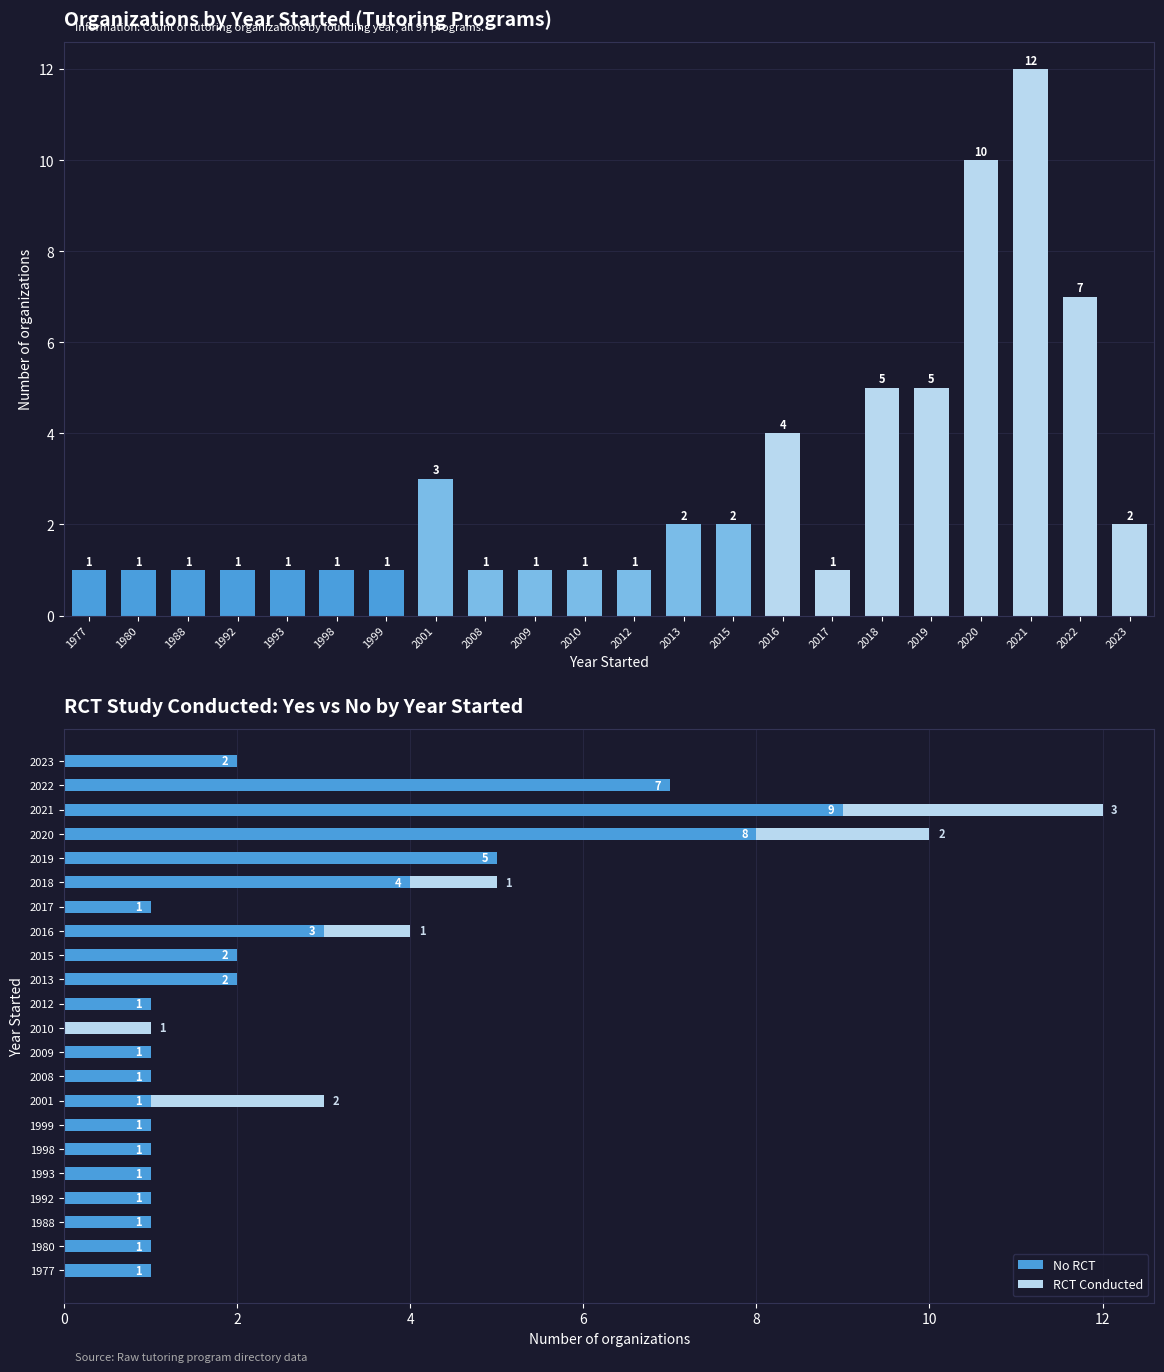

The No RCT series shows 4 at 2018. True or false?

True